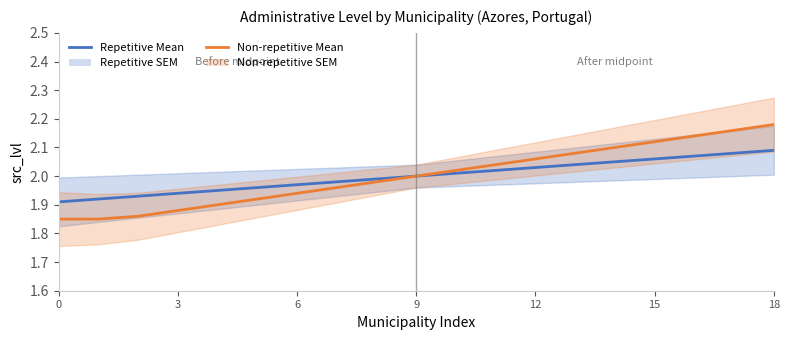

Which category has the highest value across all series?

18